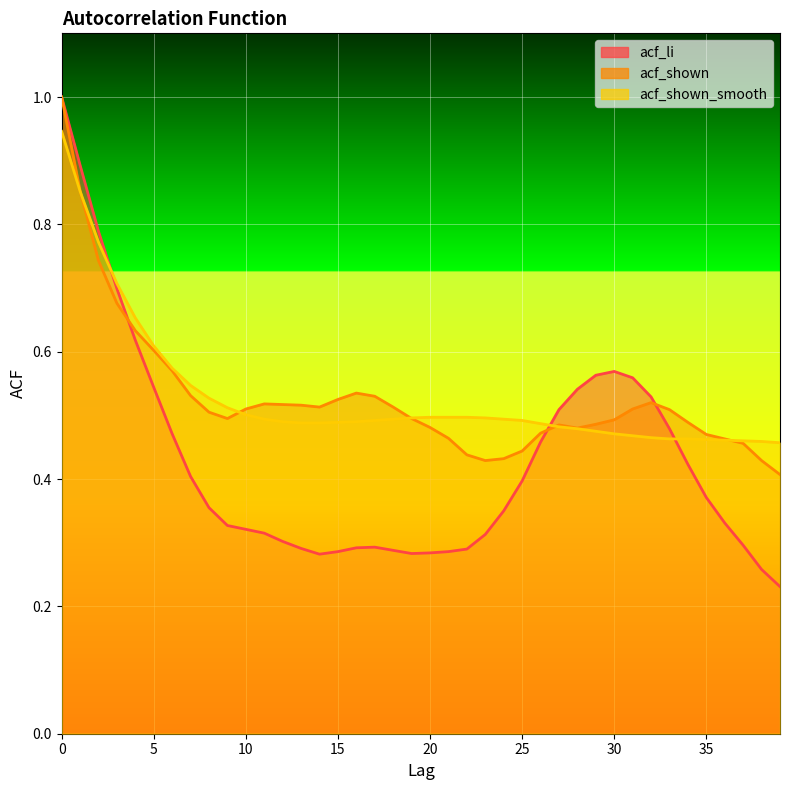

Which series ends up on top after the final intersection of acf_shown and acf_shown_smooth?

acf_shown_smooth